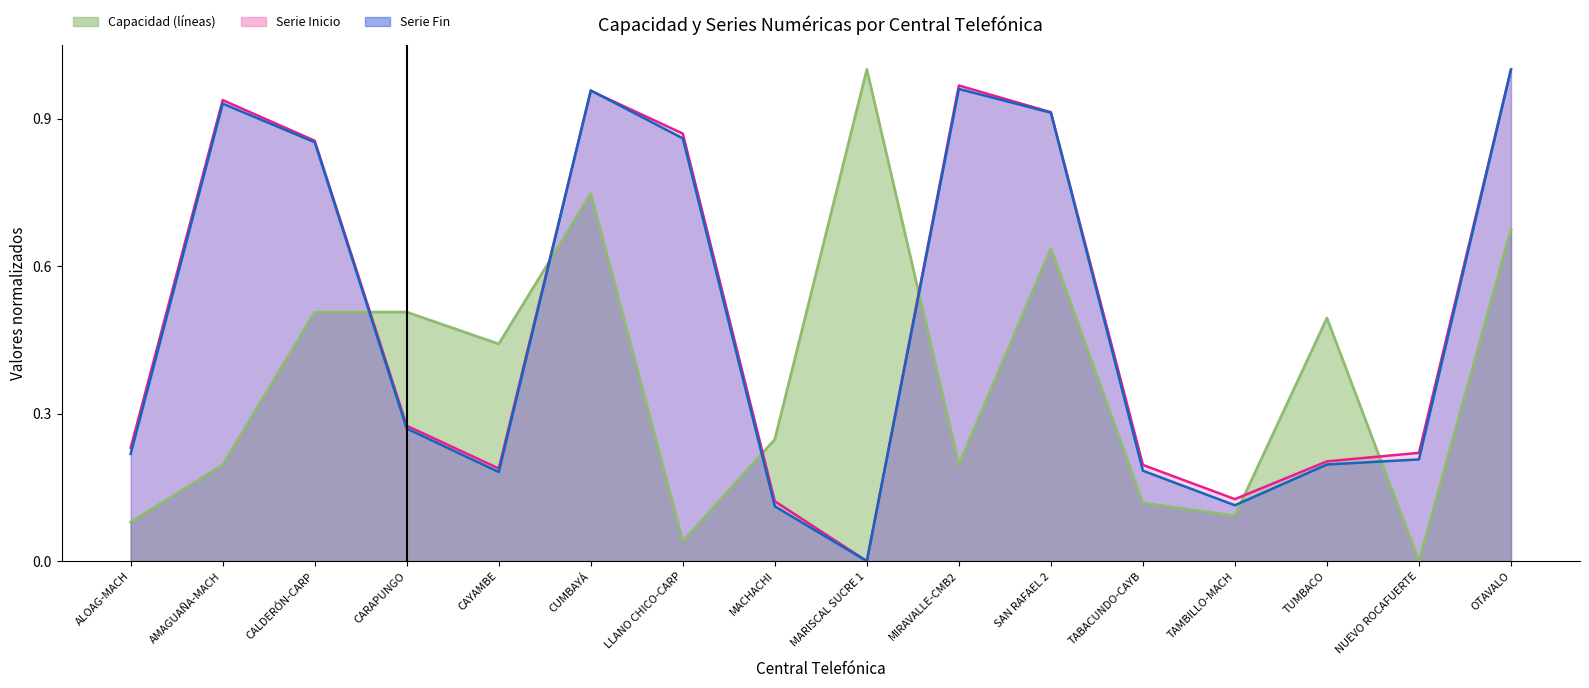

Is the value of Serie Inicio at MIRAVALLE-CMB2 greater than the value of Capacidad (líneas) at LLANO CHICO-CARP?

Yes